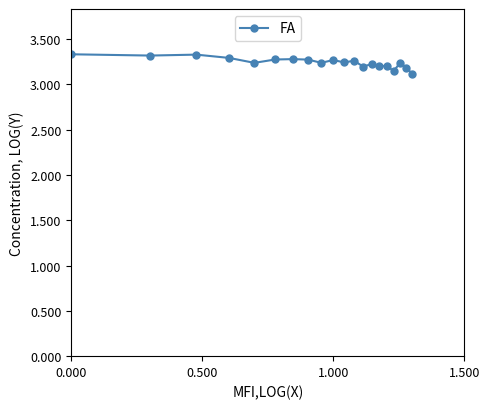

Count the values in the range 3 to 4.

20